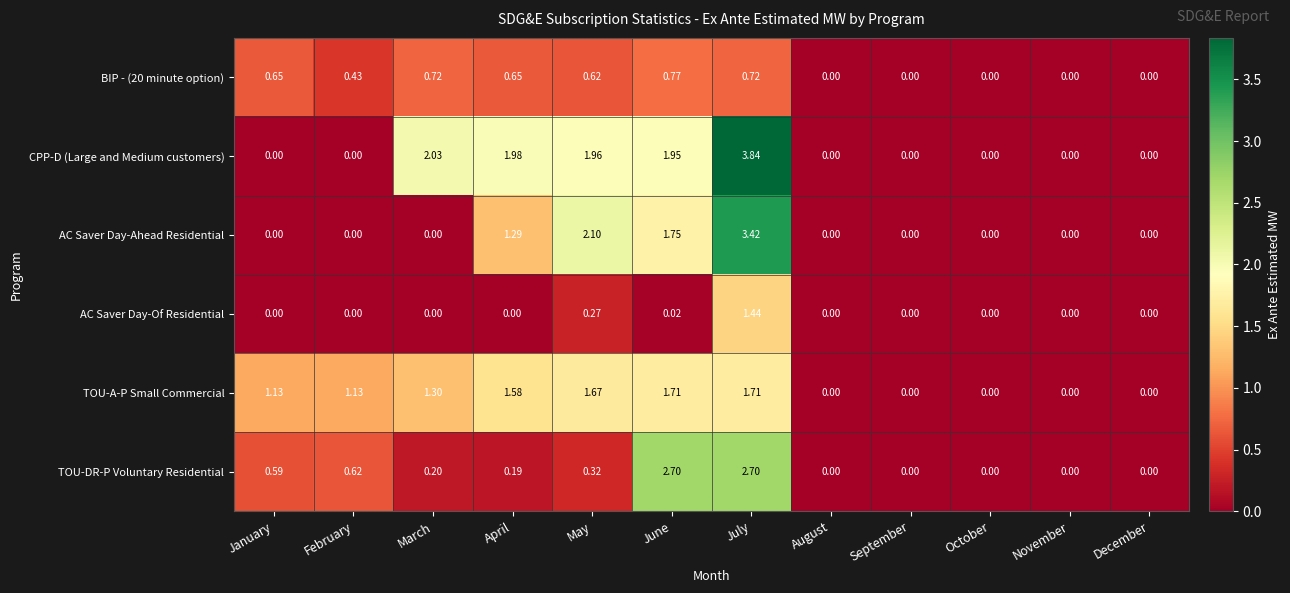

How many series are shown in this chart?

6